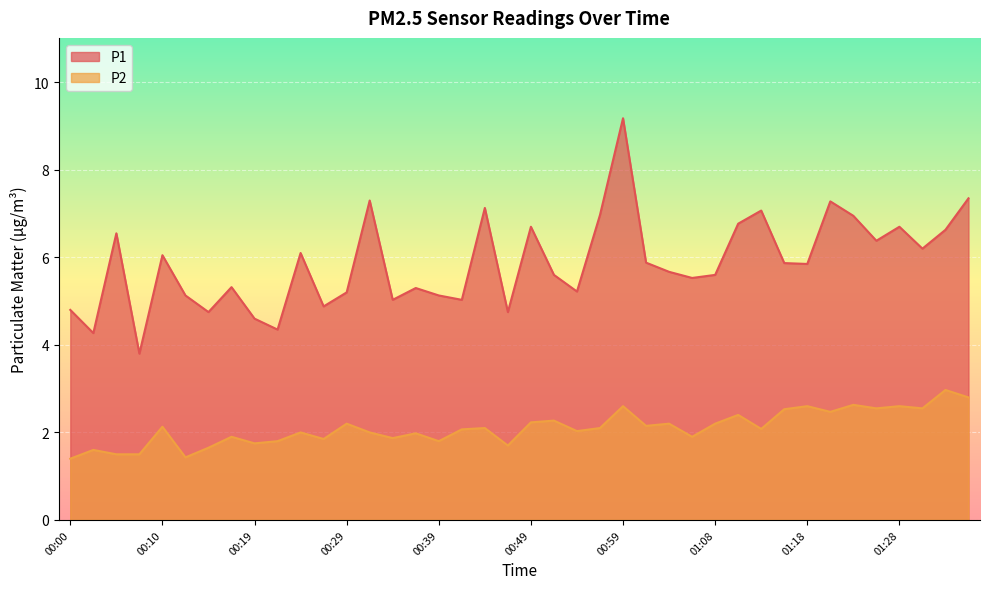

How many data points in P1 are less than 5?

8